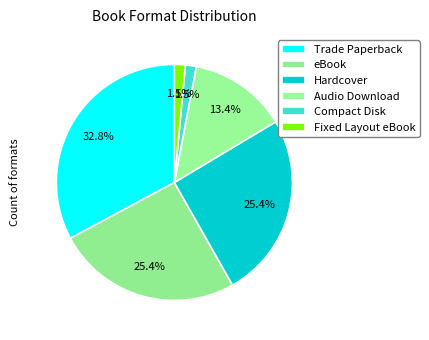

Count the number of slices in the pie.

6